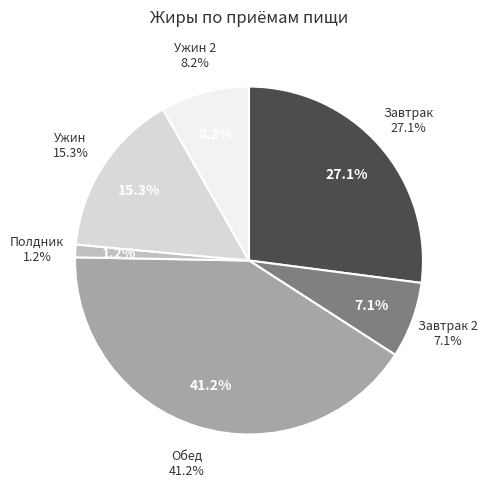

Combined, do Завтрак and Ужин 2 account for over 50%?

No